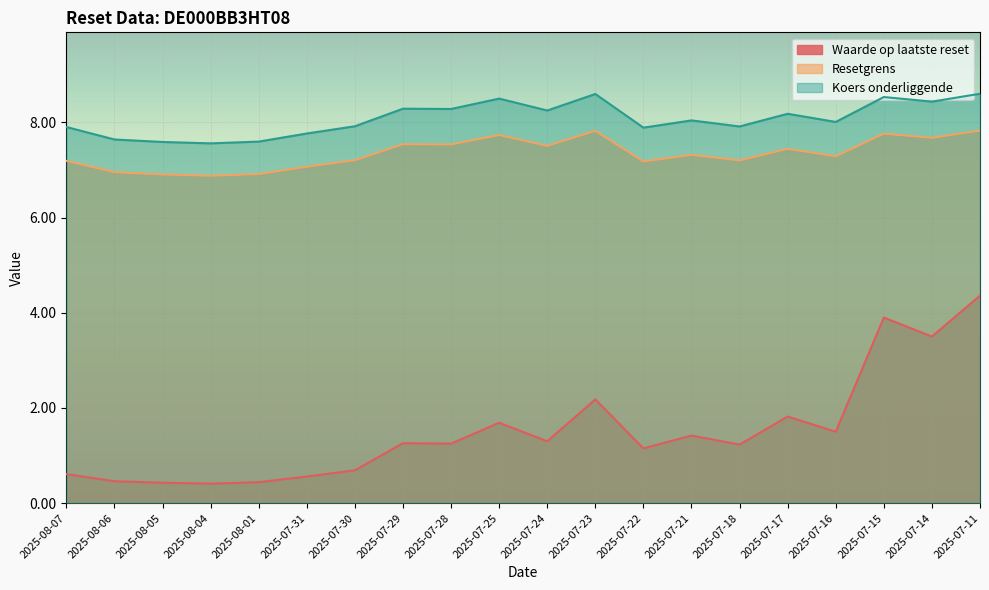

The value of Koers onderliggende at 2025-08-01 is 7.6. True or false?

True